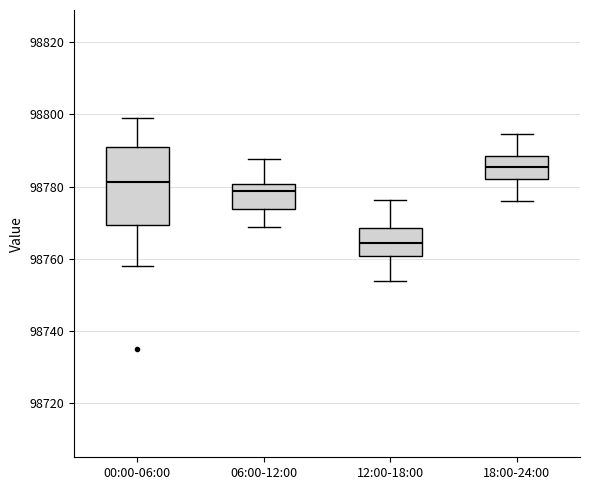

Which box is the tallest, from its lower edge to its upper edge?

00:00-06:00